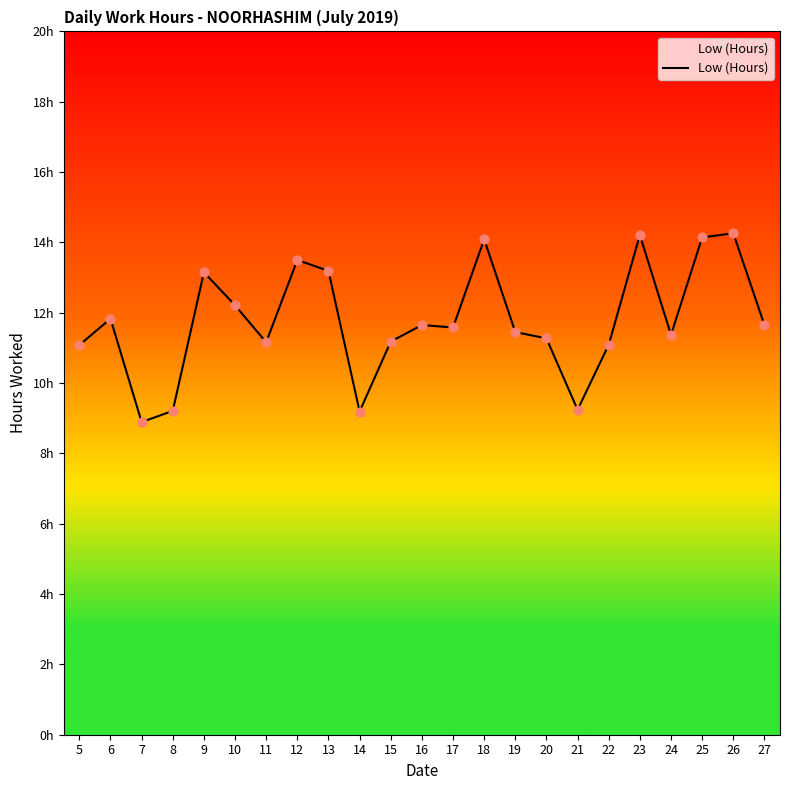

Does the chart have visible grid lines?

No